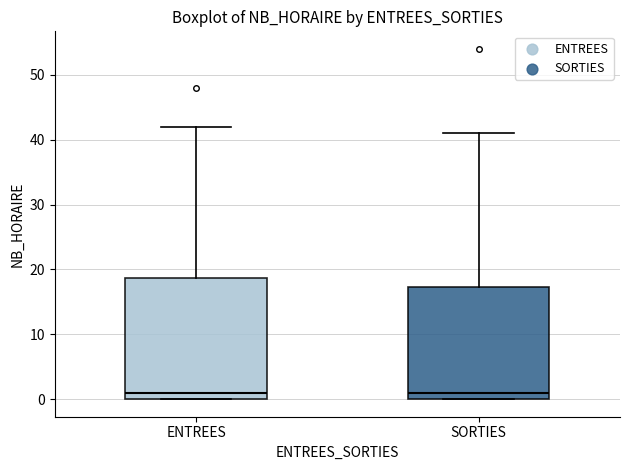

Comparing the boxes themselves (not the whiskers), which one is the tallest?

ENTREES